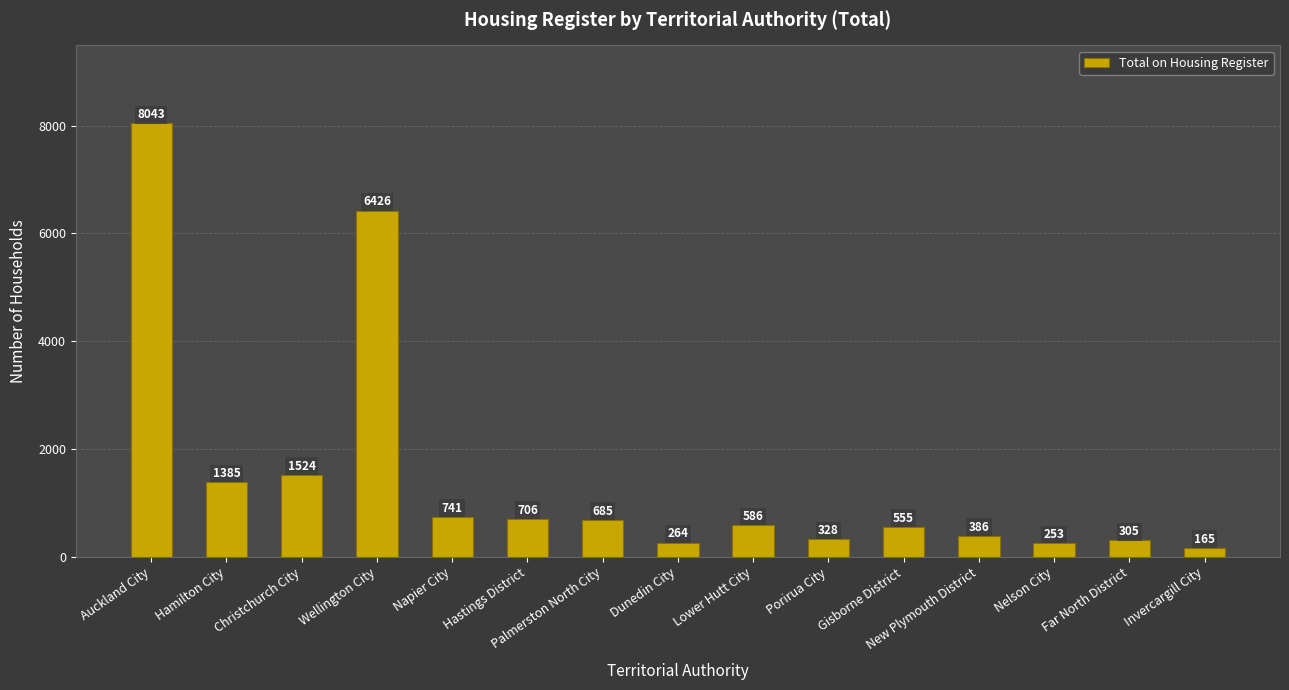

What is the label of the 12th bar from the left?

New Plymouth District